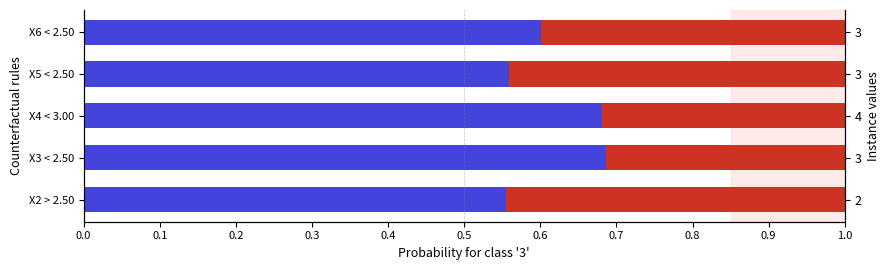

How many groups of bars are there?

5